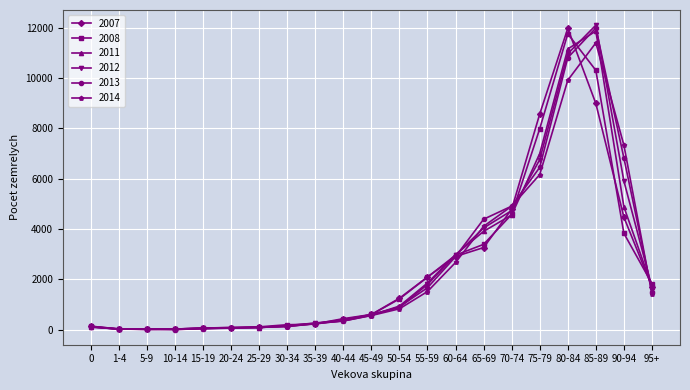

What is the sum of all 2011 values?

52707